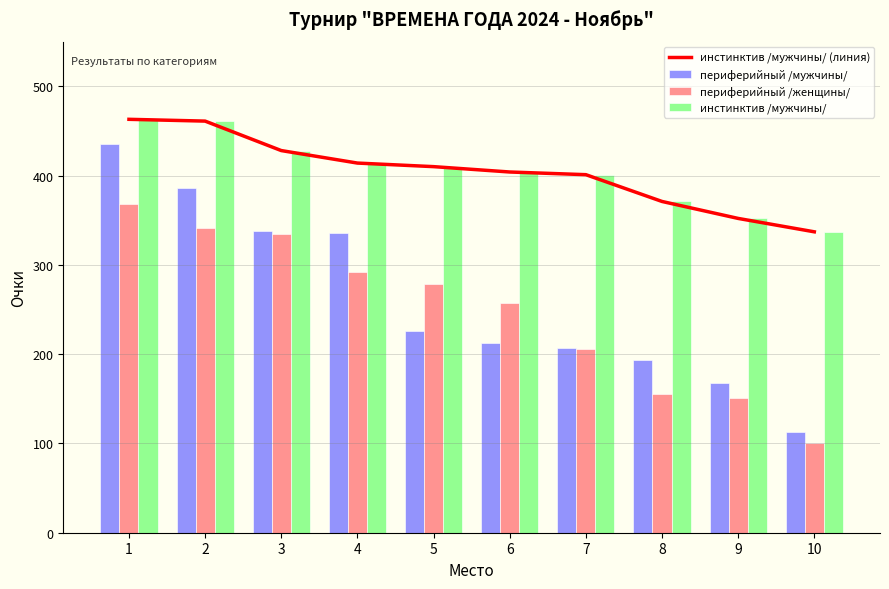

Reading left to right, transcribe all the data shown in this chart.

инстинктив /мужчины/ (линия): 463	461	428	414	410	404	401	371	352	337
периферийный /мужчины/: 435	386	338	336	226	212	207	194	168	113
периферийный /женщины/: 368	341	334	292	279	257	206	155	151	100
инстинктив /мужчины/: 463	461	428	414	410	404	401	371	352	337